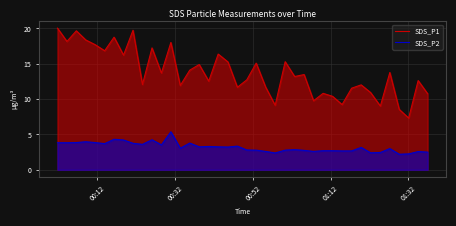

Count the number of categories in the chart.

40